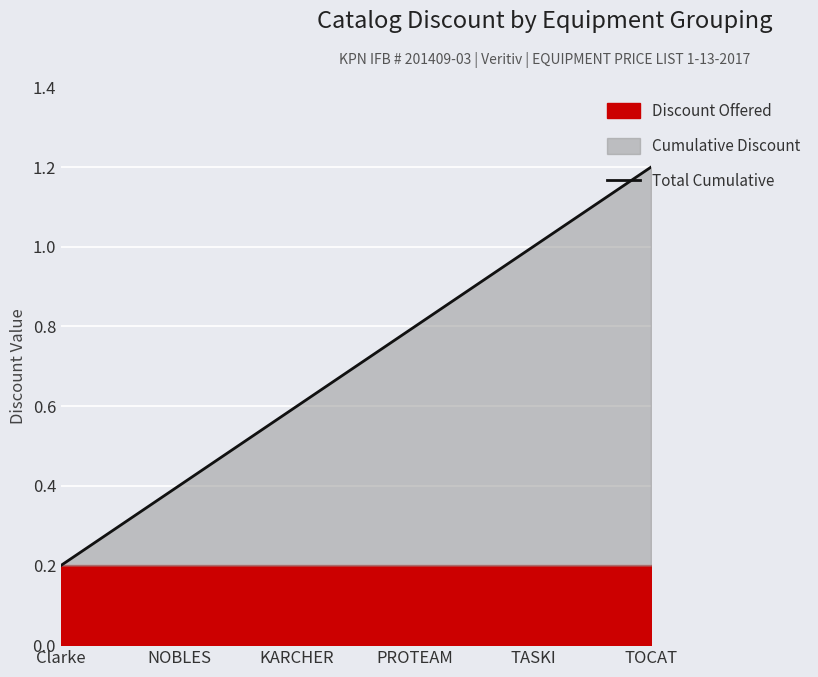

Reading left to right, list all the values displayed in this chart.

0.2	0.4	0.6	0.8	1.0	1.2